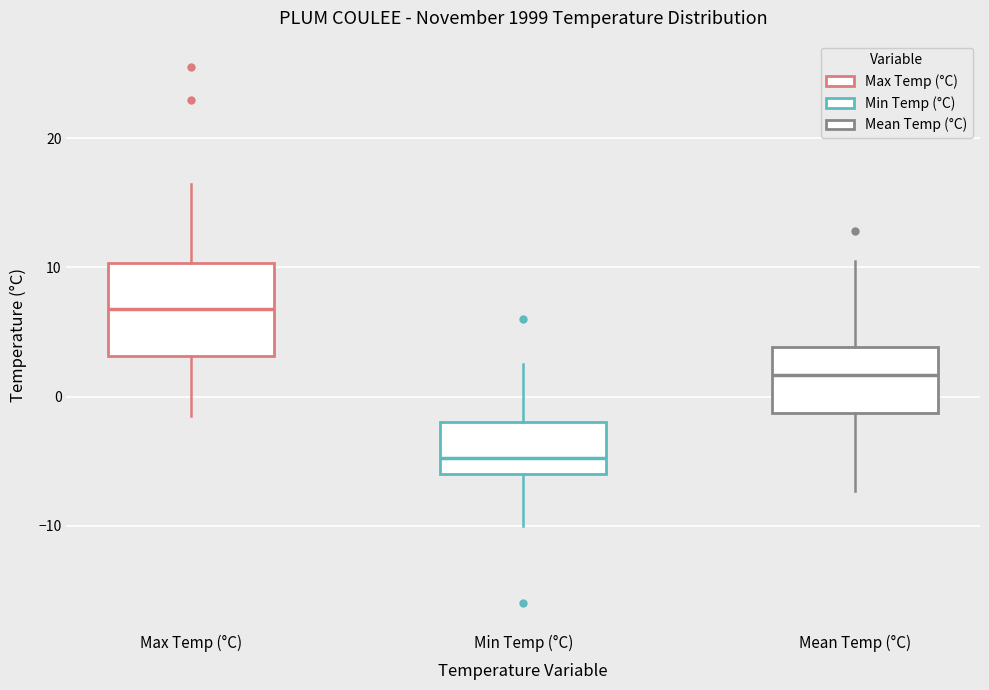

Reading left to right, transcribe this box plot: for each box, give where its median line is, the range the box spans, and where its two whiskers end, as read against the y-axis. The values are not printed on the chart, so give them approximately, as read against the axis.

Max Temp (°C): median 7, box 3 to 10, whiskers -1 to 17
Min Temp (°C): median -5, box -6 to -2, whiskers -10 to 3
Mean Temp (°C): median 2, box -1 to 4, whiskers -7 to 11